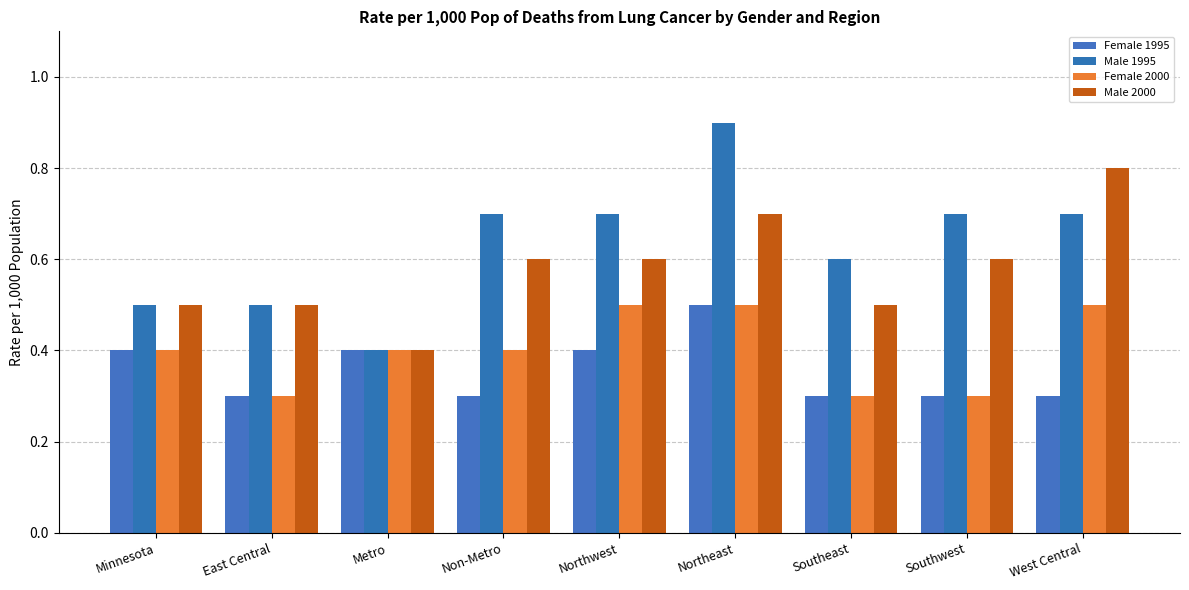

Is it true that Male 2000 equals 0.6 at Northwest?

True